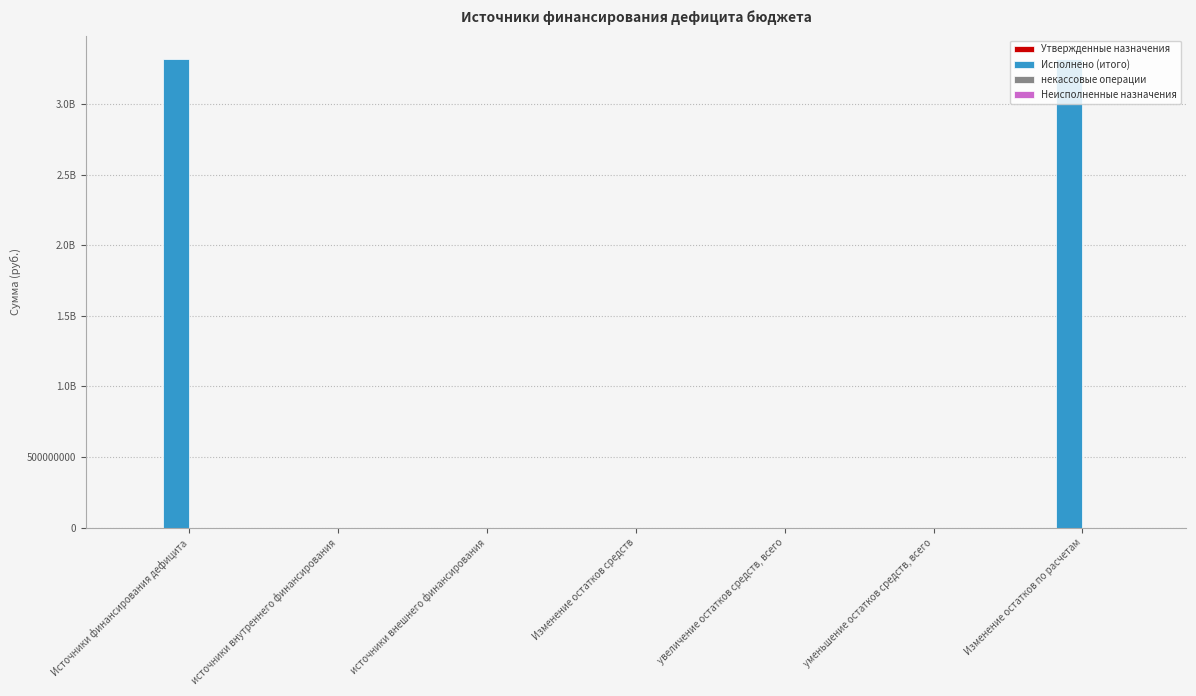

What is the label of the 6th bar from the right?

источники внутреннего финансирования